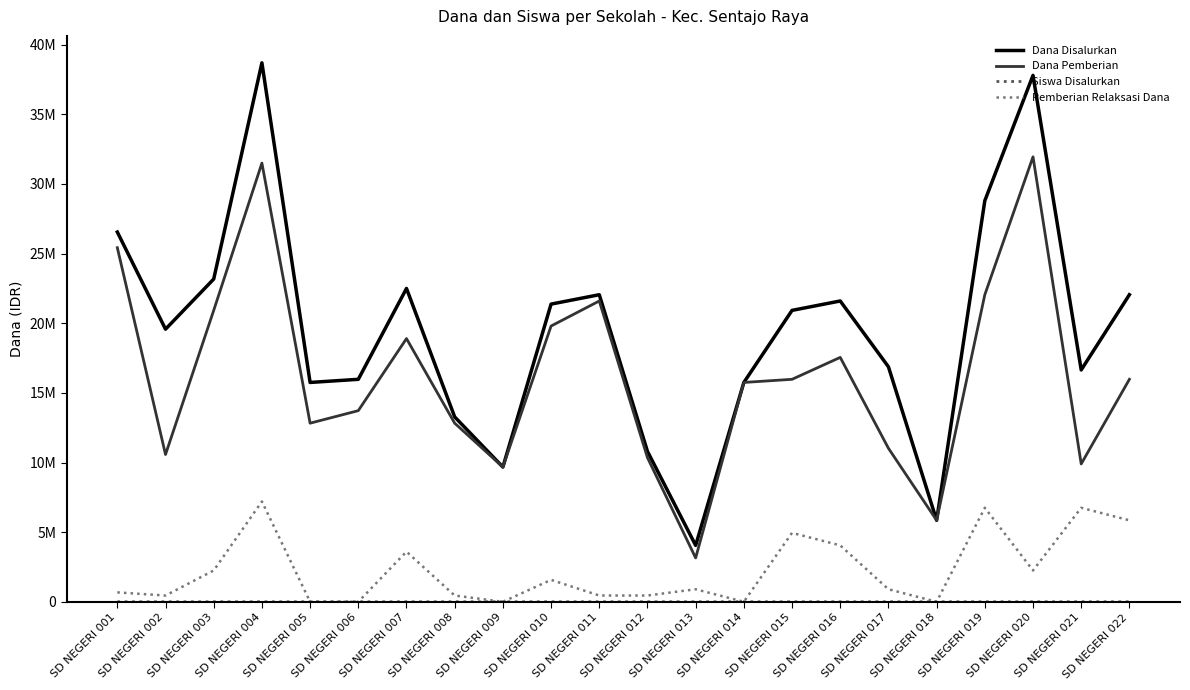

At which label does Dana Pemberian first exceed 15975000?

SD NEGERI 001